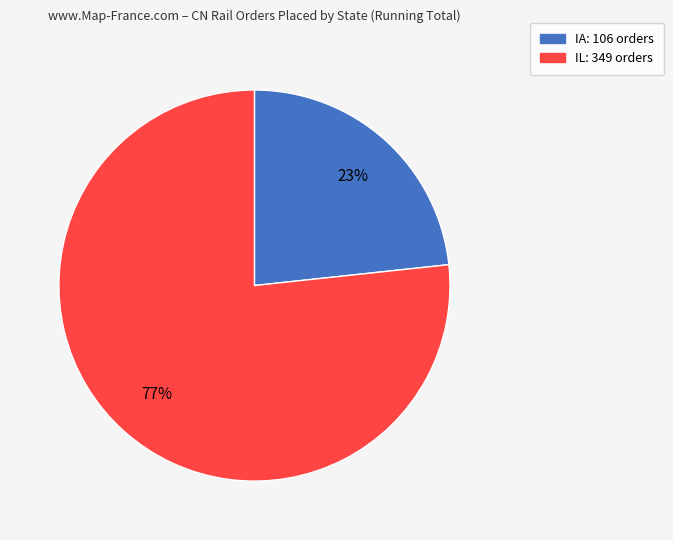

Is there a majority slice in this chart?

Yes